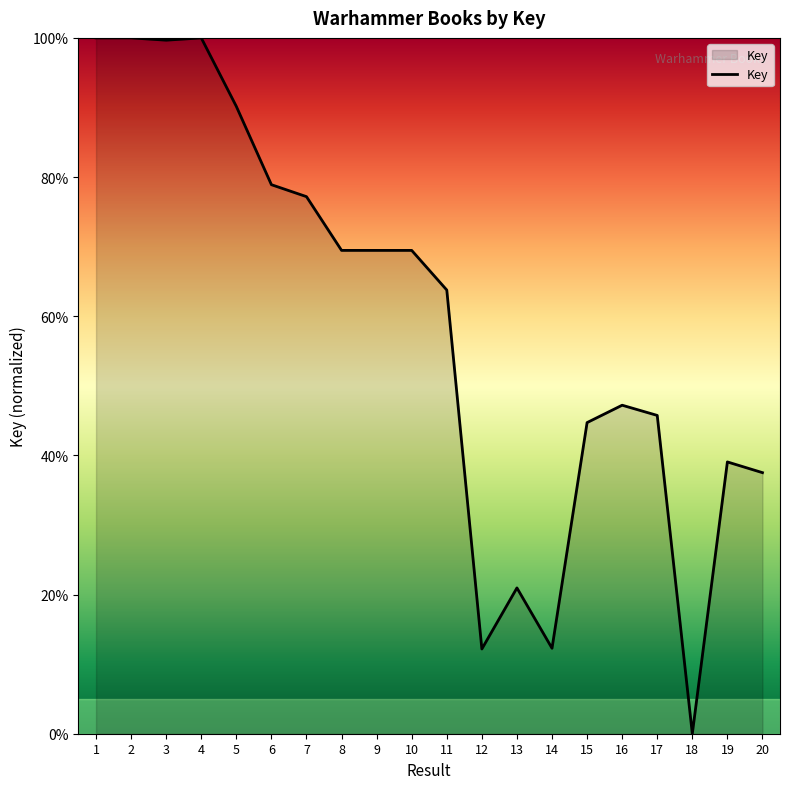

Which label corresponds to the smallest value in the chart?

18